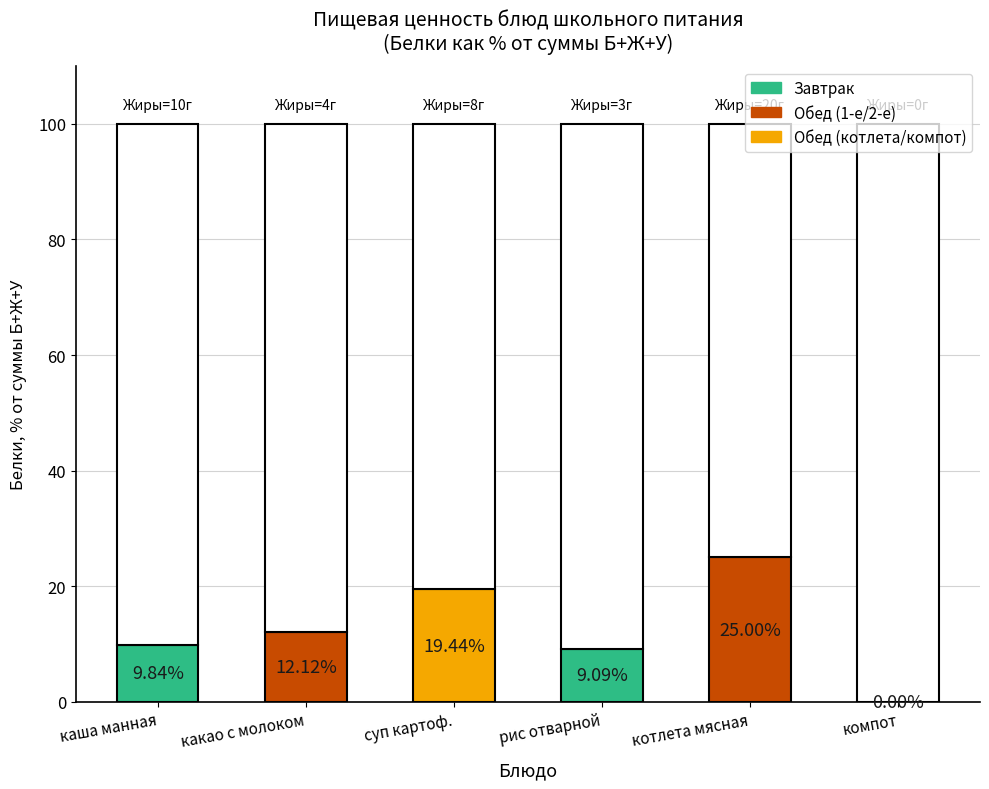

What position from the left is рис отварной?

4